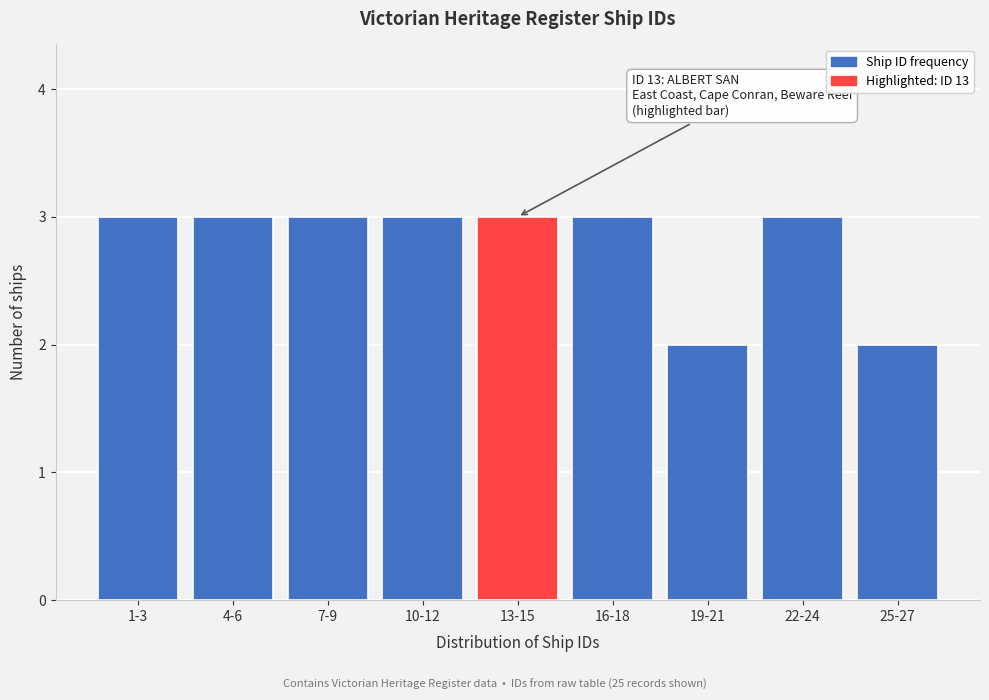

Reading right to left, transcribe all the data shown in this chart.

2	3	2	3	3	3	3	3	3